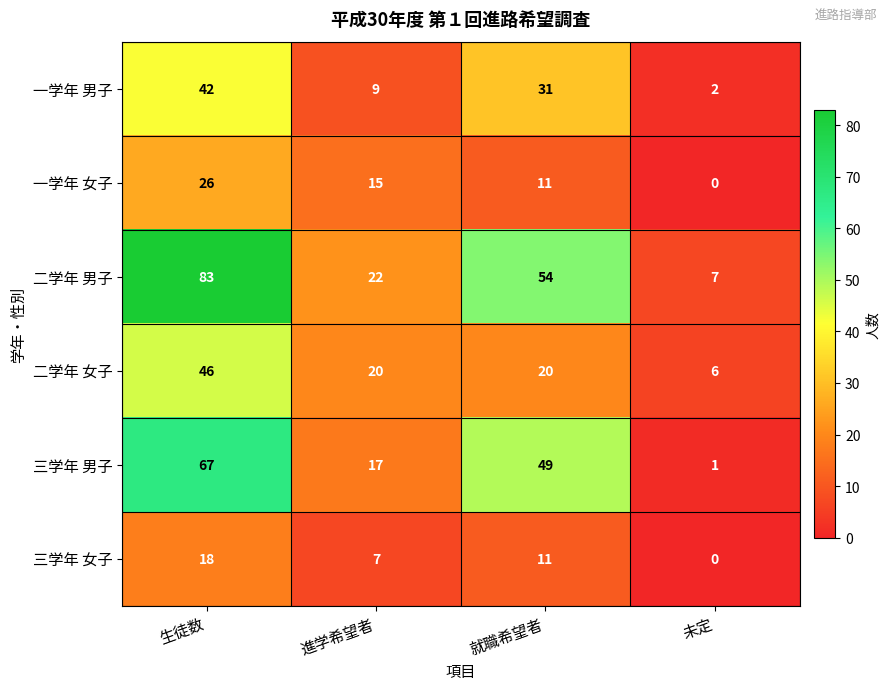

Which series has the largest total across all categories?

二学年 男子